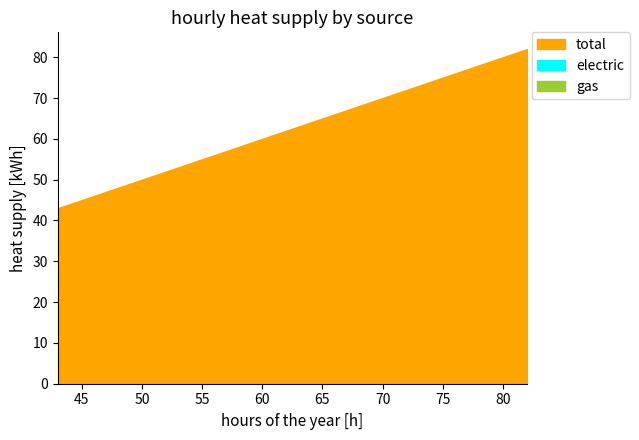

Is it true that total equals 80 at 54?

False